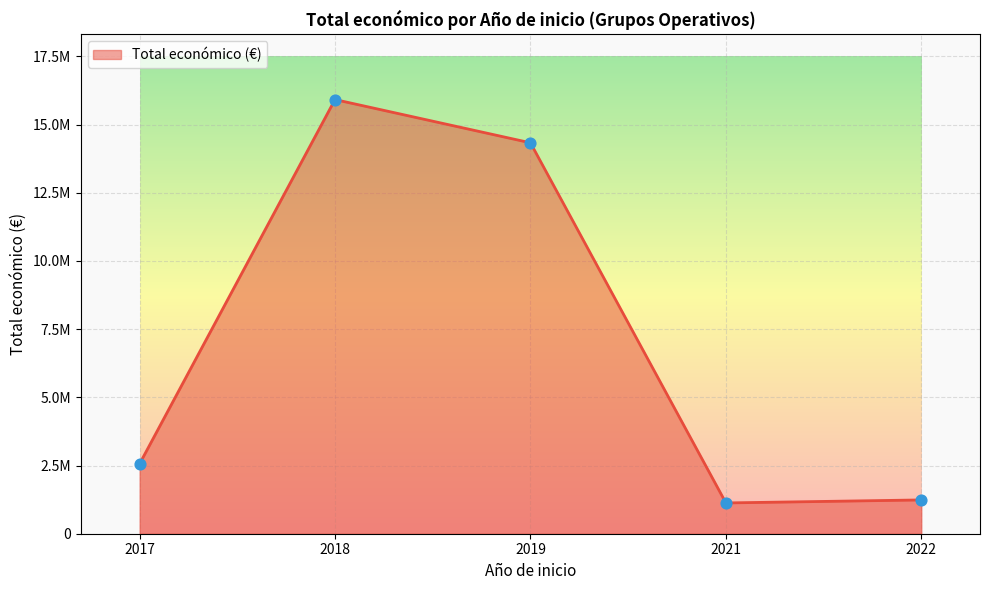

Which has a higher value, 2017 or 2018?

2018